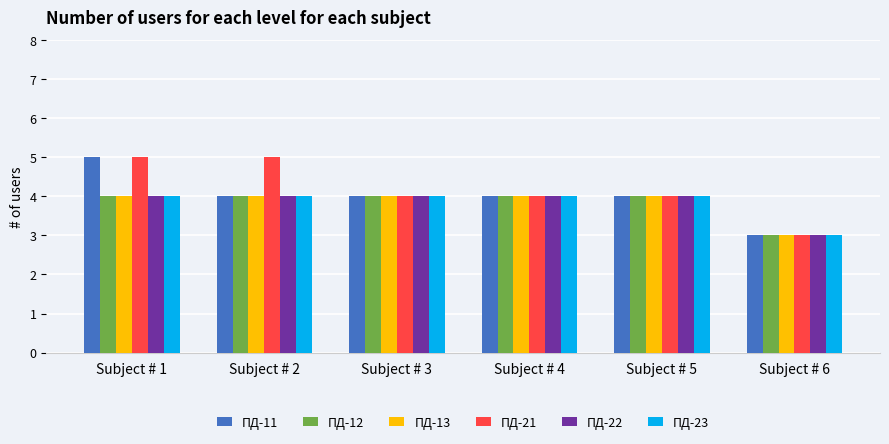

What is the greatest value displayed?

5